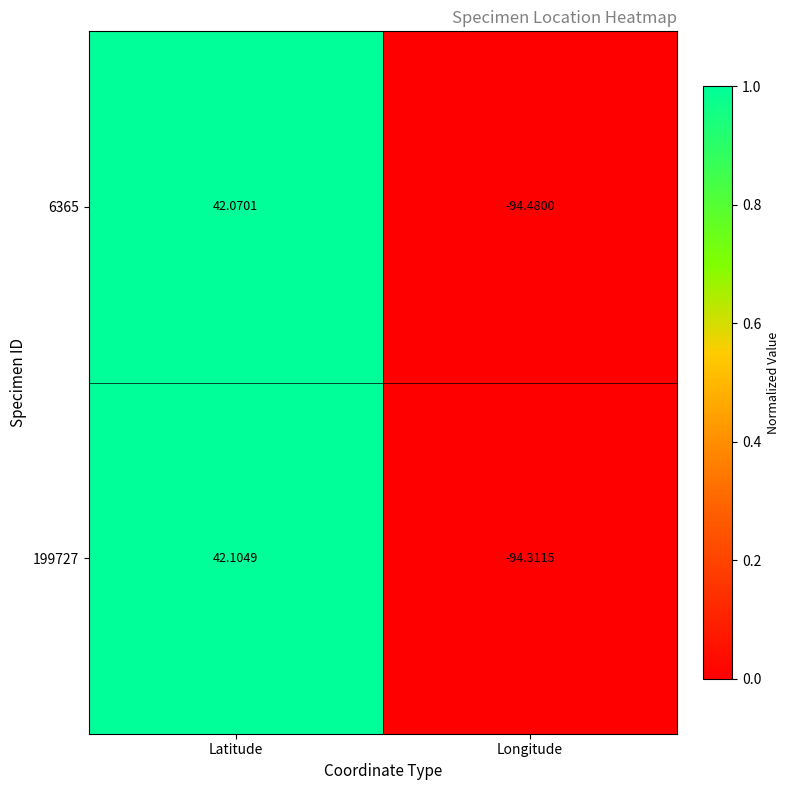

Which series has the largest range (max minus min)?

6365